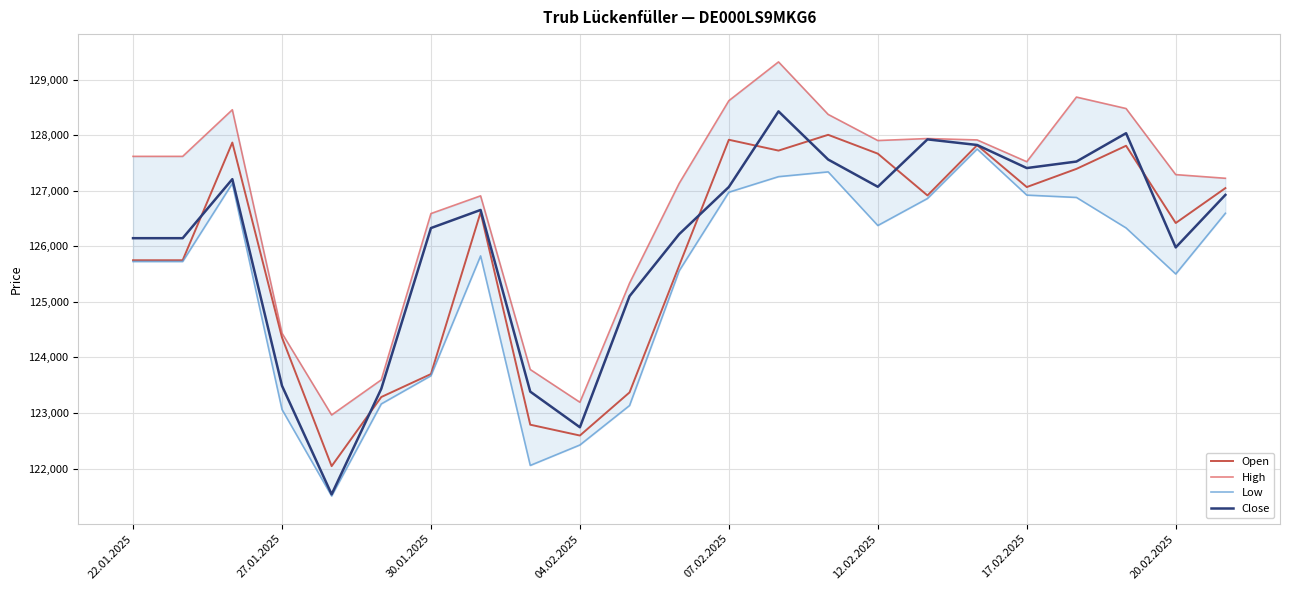

How many lines are shown in the chart?

4